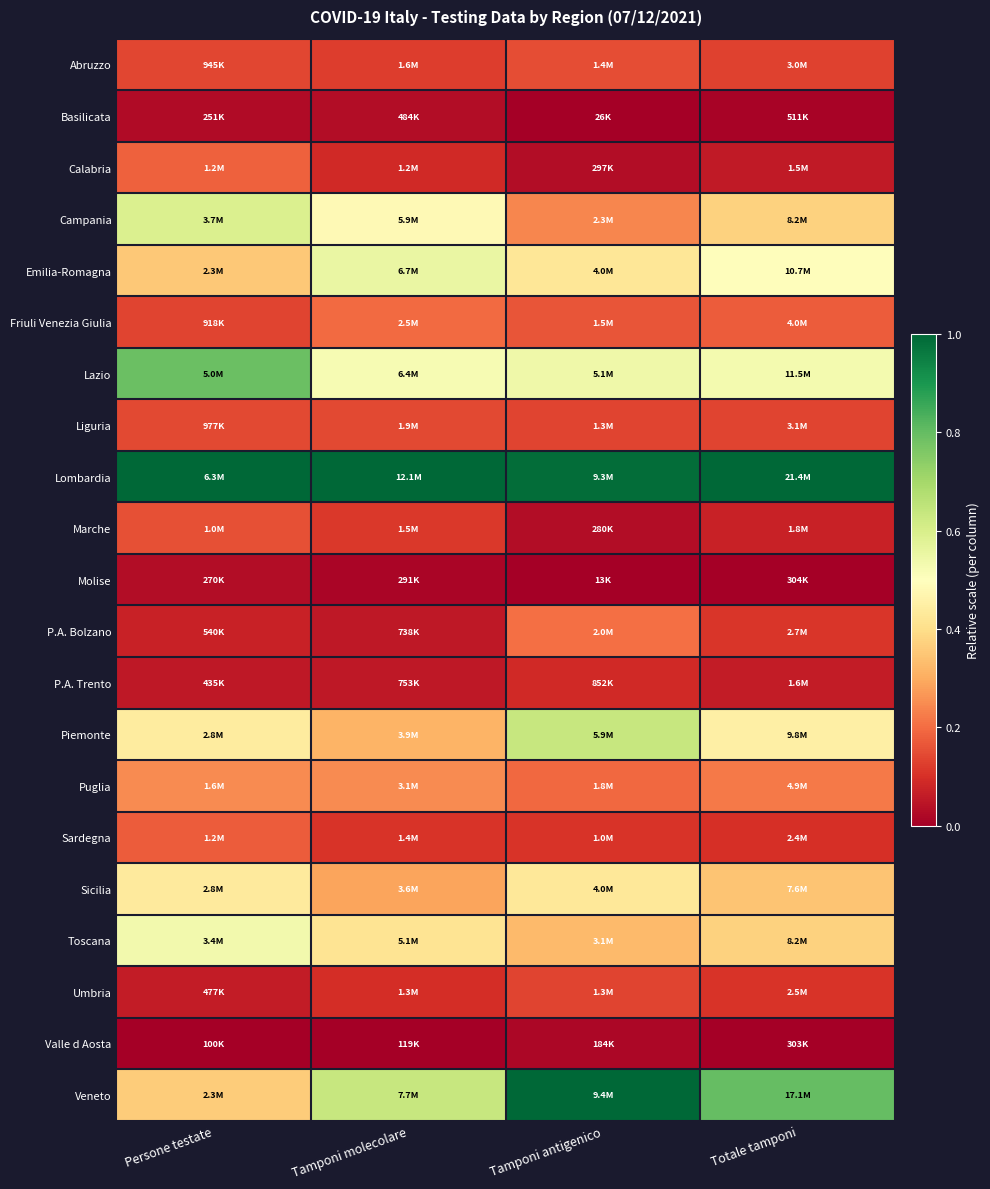

Reading left to right, list all the values displayed in this chart.

Abruzzo: Persone testate=0.1	Tamponi molecolare=0.1	Tamponi antigenico=0.2	Totale tamponi=0.1
Basilicata: Persone testate=0.0	Tamponi molecolare=0.0	Tamponi antigenico=0.0	Totale tamponi=0.0
Calabria: Persone testate=0.2	Tamponi molecolare=0.1	Tamponi antigenico=0.0	Totale tamponi=0.1
Campania: Persone testate=0.6	Tamponi molecolare=0.5	Tamponi antigenico=0.2	Totale tamponi=0.4
Emilia-Romagna: Persone testate=0.4	Tamponi molecolare=0.6	Tamponi antigenico=0.4	Totale tamponi=0.5
Friuli Venezia Giulia: Persone testate=0.1	Tamponi molecolare=0.2	Tamponi antigenico=0.2	Totale tamponi=0.2
Lazio: Persone testate=0.8	Tamponi molecolare=0.5	Tamponi antigenico=0.5	Totale tamponi=0.5
Liguria: Persone testate=0.1	Tamponi molecolare=0.1	Tamponi antigenico=0.1	Totale tamponi=0.1
Lombardia: Persone testate=1.0	Tamponi molecolare=1.0	Tamponi antigenico=1.0	Totale tamponi=1.0
Marche: Persone testate=0.2	Tamponi molecolare=0.1	Tamponi antigenico=0.0	Totale tamponi=0.1
Molise: Persone testate=0.0	Tamponi molecolare=0.0	Tamponi antigenico=0.0	Totale tamponi=0.0
P.A. Bolzano: Persone testate=0.1	Tamponi molecolare=0.1	Tamponi antigenico=0.2	Totale tamponi=0.1
P.A. Trento: Persone testate=0.1	Tamponi molecolare=0.1	Tamponi antigenico=0.1	Totale tamponi=0.1
Piemonte: Persone testate=0.4	Tamponi molecolare=0.3	Tamponi antigenico=0.6	Totale tamponi=0.5
Puglia: Persone testate=0.2	Tamponi molecolare=0.2	Tamponi antigenico=0.2	Totale tamponi=0.2
Sardegna: Persone testate=0.2	Tamponi molecolare=0.1	Tamponi antigenico=0.1	Totale tamponi=0.1
Sicilia: Persone testate=0.4	Tamponi molecolare=0.3	Tamponi antigenico=0.4	Totale tamponi=0.3
Toscana: Persone testate=0.5	Tamponi molecolare=0.4	Tamponi antigenico=0.3	Totale tamponi=0.4
Umbria: Persone testate=0.1	Tamponi molecolare=0.1	Tamponi antigenico=0.1	Totale tamponi=0.1
Valle d Aosta: Persone testate=0.0	Tamponi molecolare=0.0	Tamponi antigenico=0.0	Totale tamponi=0.0
Veneto: Persone testate=0.4	Tamponi molecolare=0.6	Tamponi antigenico=1.0	Totale tamponi=0.8